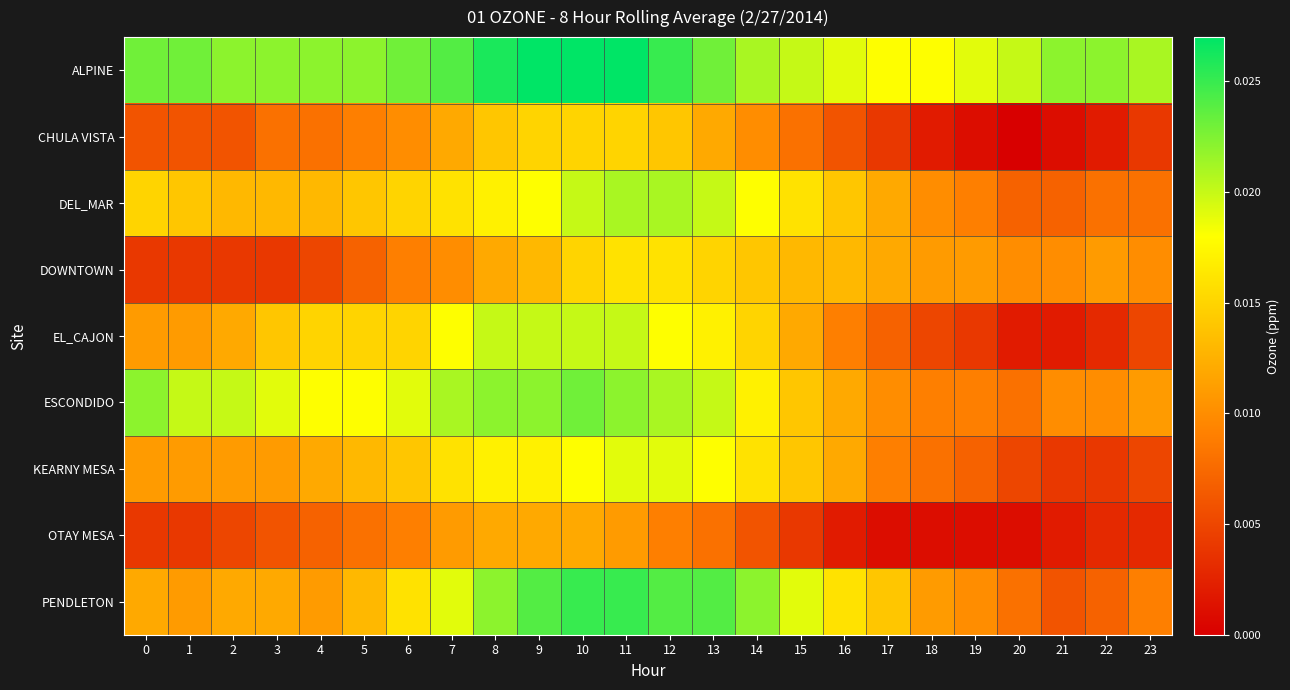

At 1, list the series in order from largest to smallest.

ALPINE, ESCONDIDO, DEL_MAR, EL_CAJON, KEARNY MESA, PENDLETON, CHULA VISTA, DOWNTOWN, OTAY MESA